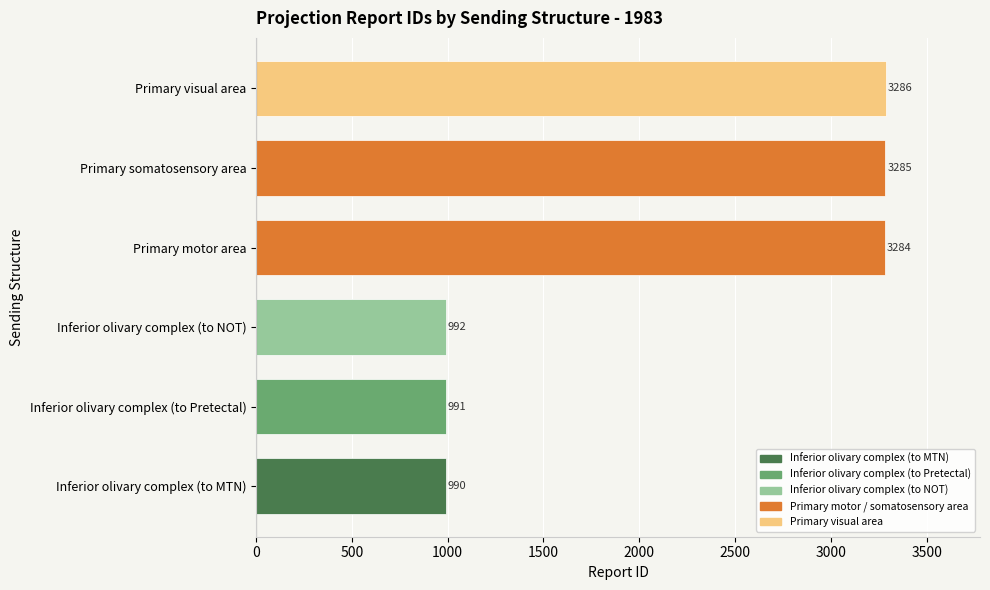

Which has a higher value, Inferior olivary complex (to MTN) or Inferior olivary complex (to NOT)?

Inferior olivary complex (to NOT)